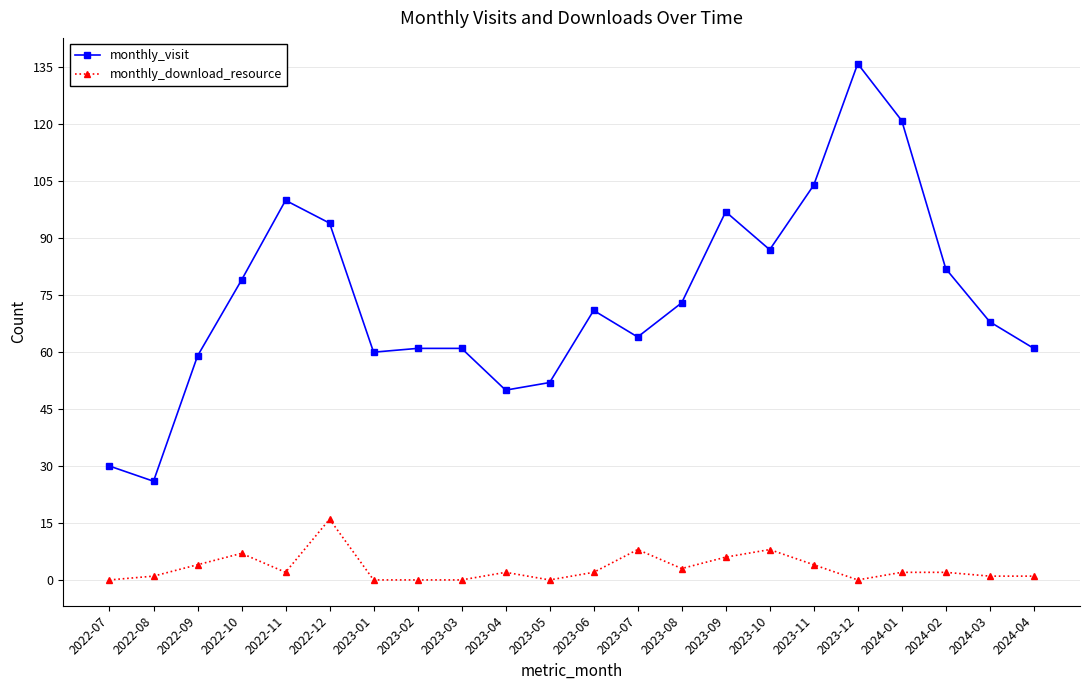

What is the label of the 10th point from the right?

2023-07